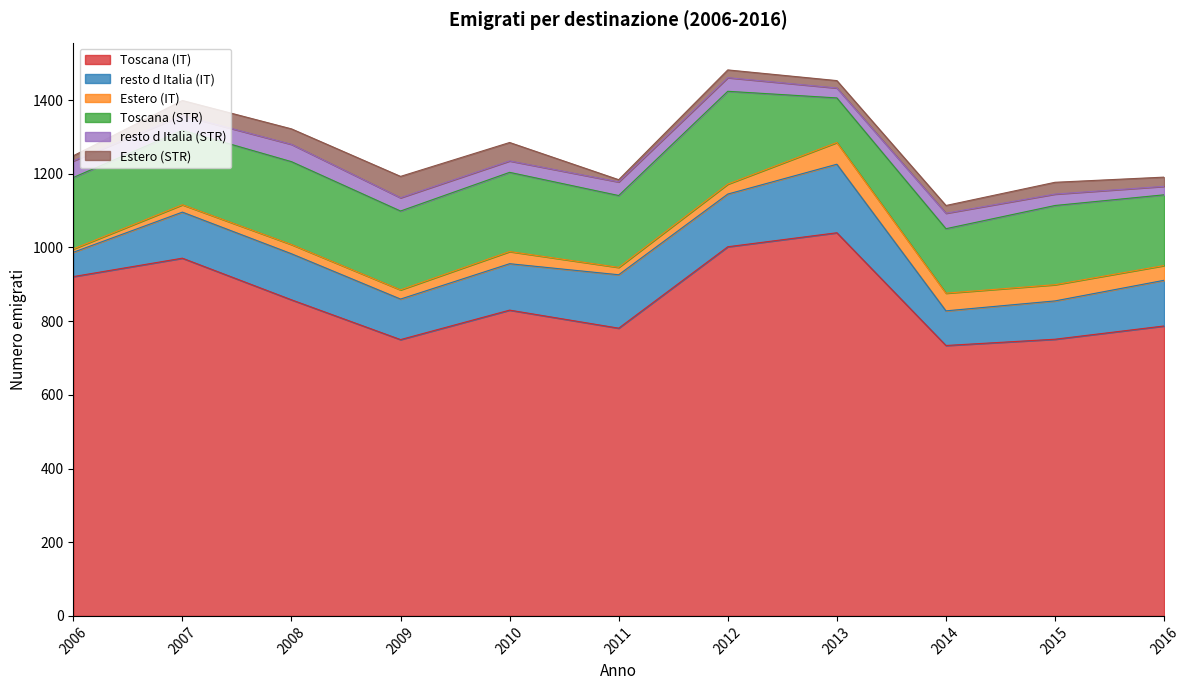

At which label does Estero (STR) reach its peak?

2009